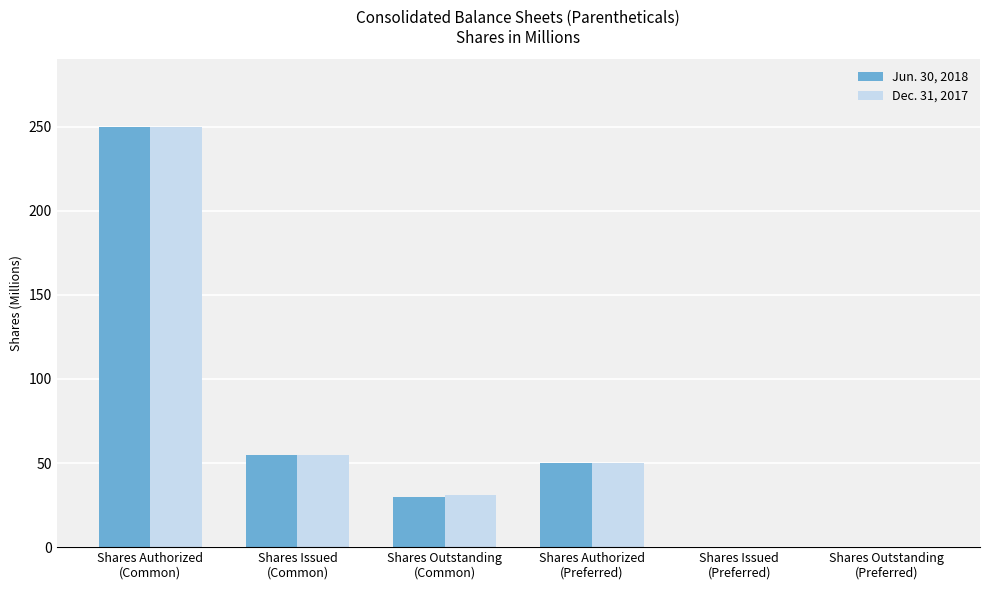

What is the greatest value displayed?

250